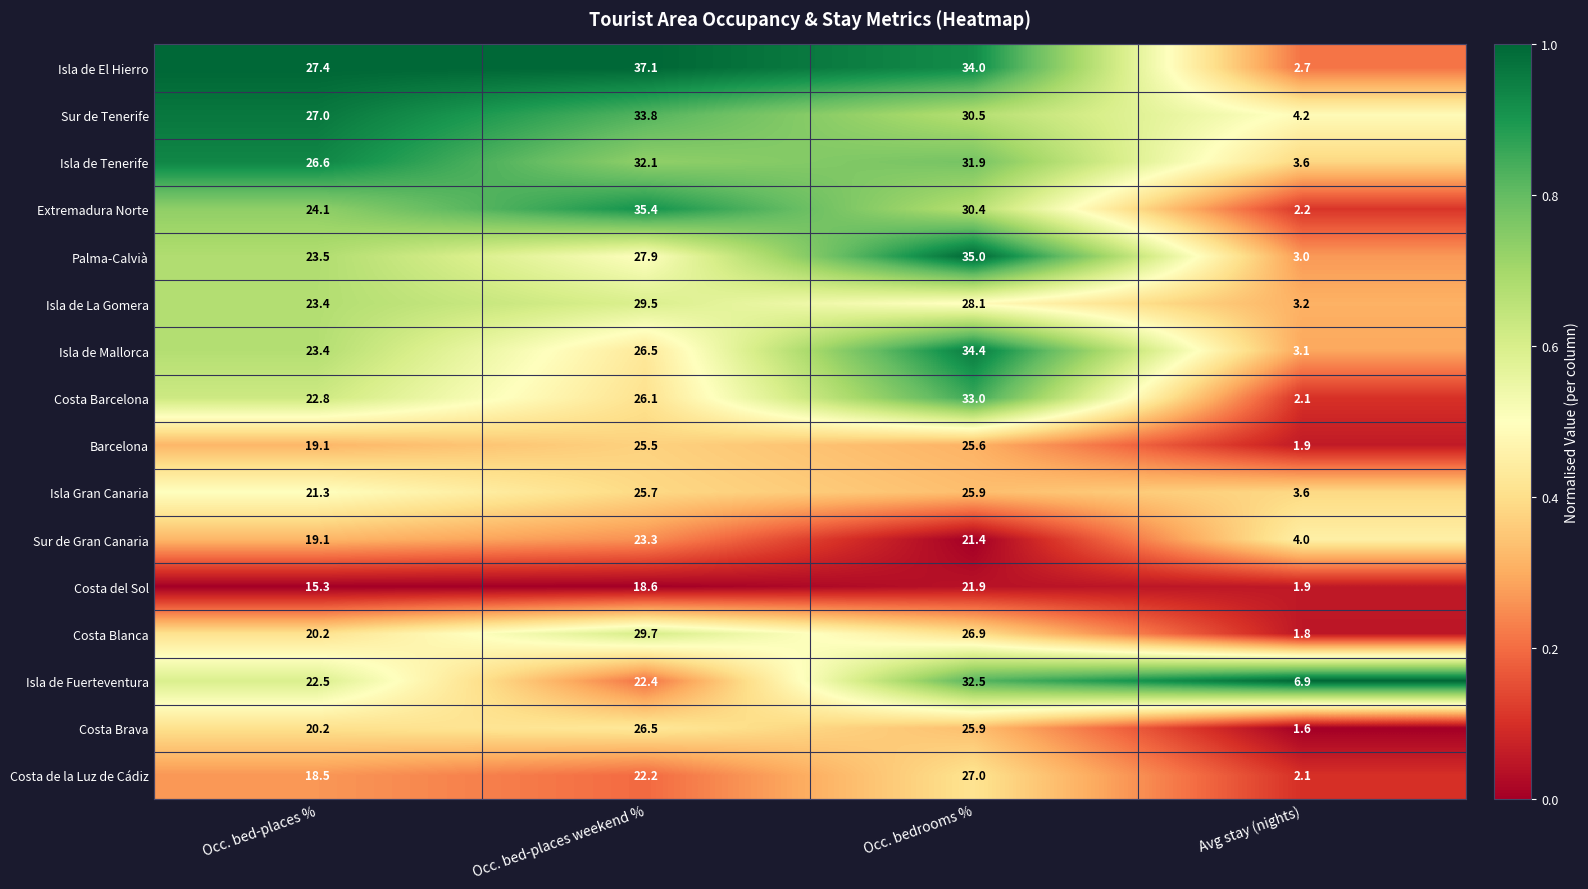

Is it true that Isla de La Gomera equals 29.5 at Occ. bed-places weekend %?

True